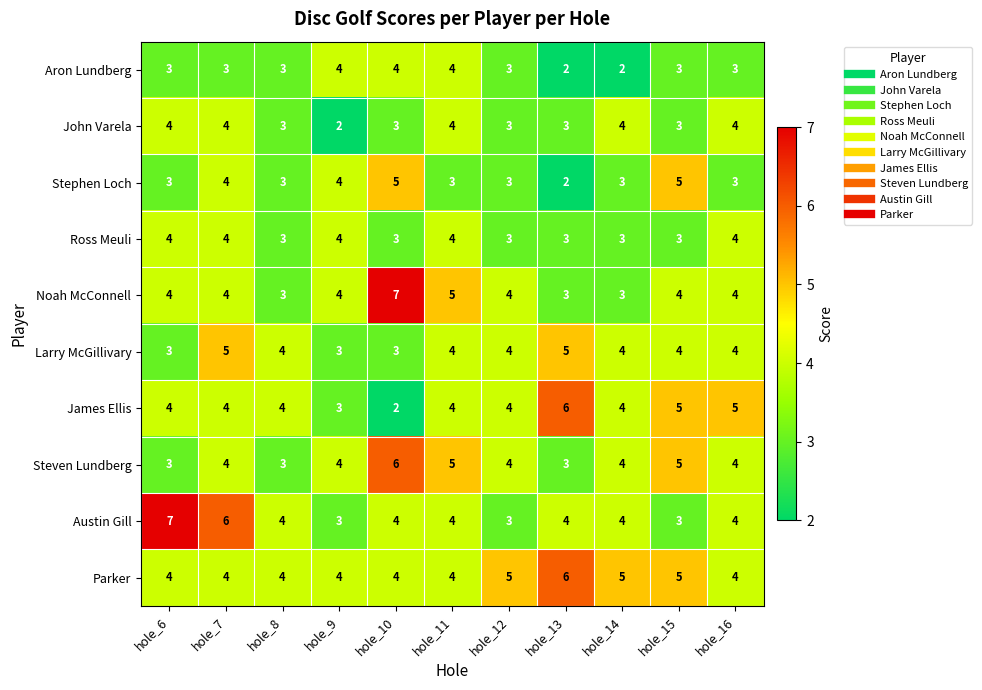

What value does the James Ellis series have at hole_16?

5